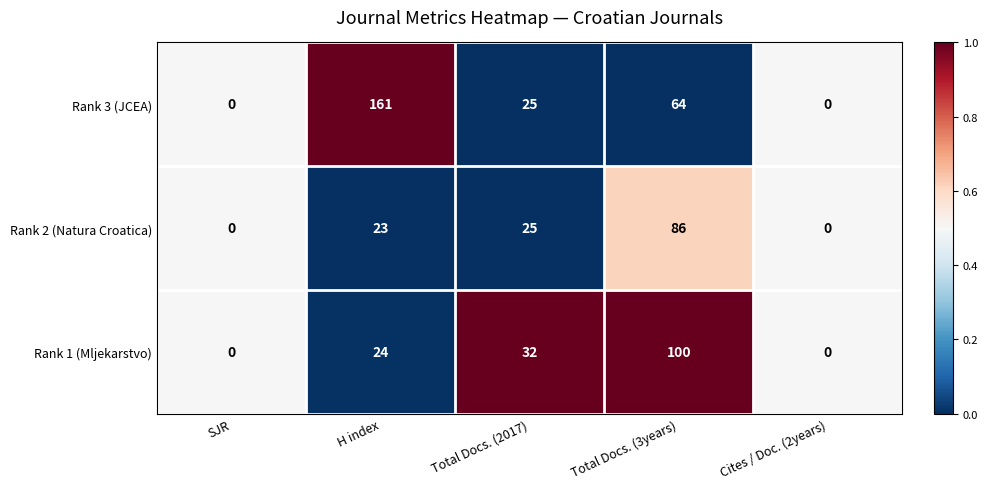

At which label is Rank 3 (JCEA) closest to 80?

Total Docs. (3years)